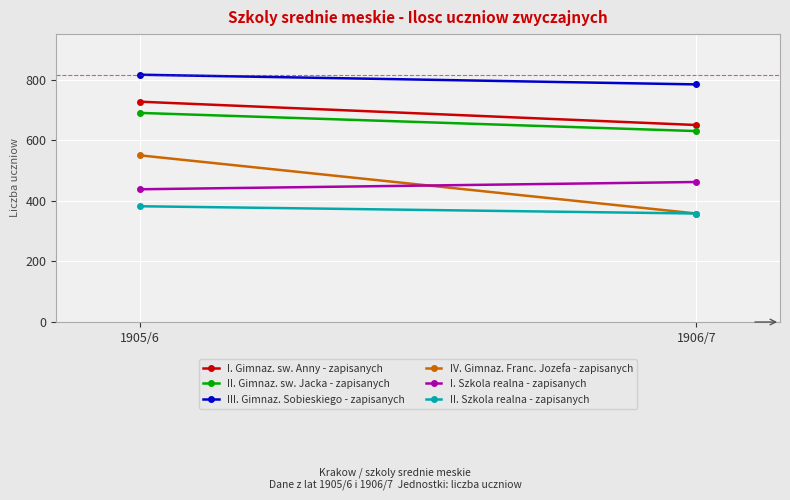

Reading left to right, extract all data points from this chart.

I. Gimnaz. sw. Anny - zapisanych: 1905/6=727	1906/7=650
II. Gimnaz. sw. Jacka - zapisanych: 1905/6=690	1906/7=630
III. Gimnaz. Sobieskiego - zapisanych: 1905/6=816	1906/7=784
IV. Gimnaz. Franc. Jozefa - zapisanych: 1905/6=550	1906/7=358
I. Szkola realna - zapisanych: 1905/6=438	1906/7=462
II. Szkola realna - zapisanych: 1905/6=382	1906/7=358